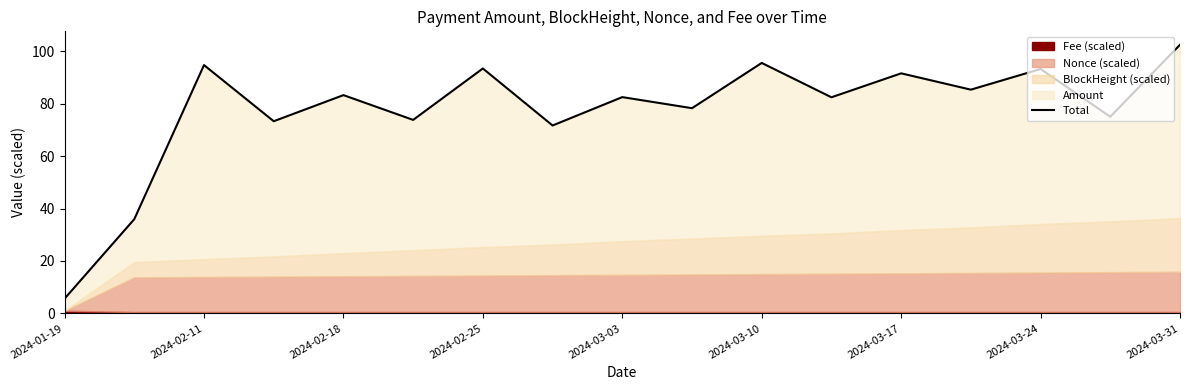

How many data points does each series have?

17